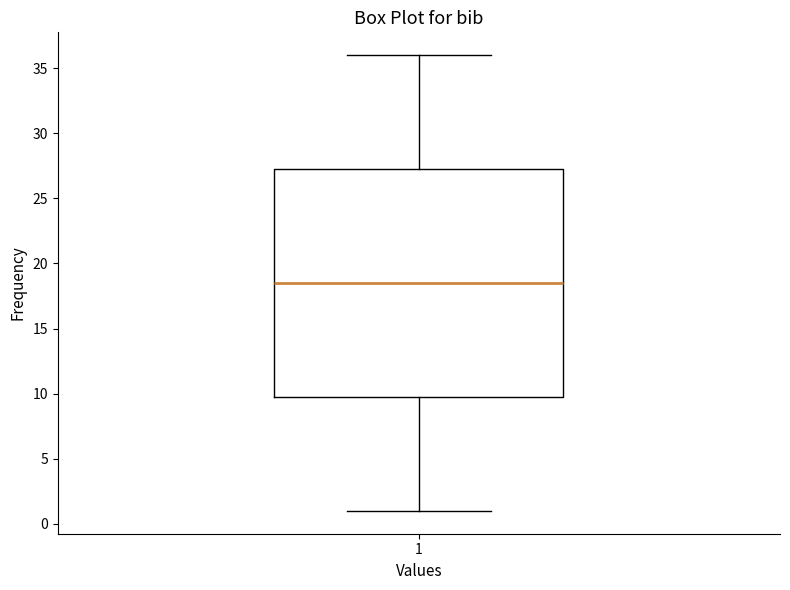

Transcribe this box plot: give where the median line is, the range the box spans, and where the two whiskers end, as read against the y-axis. The values are not printed on the chart, so give them approximately, as read against the axis.

median 18.5, box 10.0 to 27.5, whiskers 1.0 to 36.0